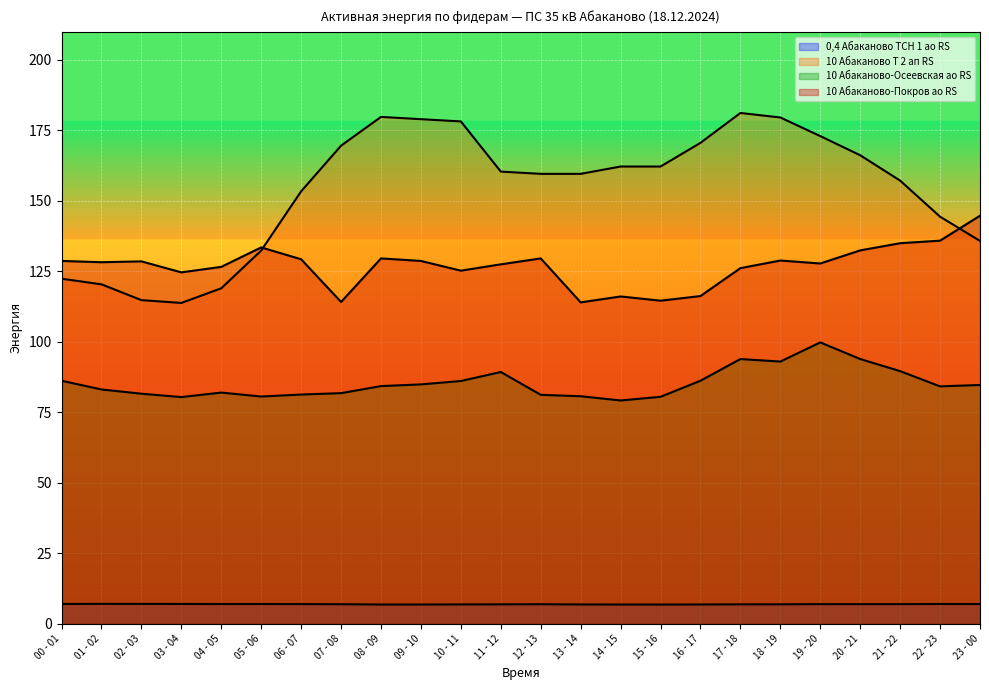

Reading left to right, extract all data points from this chart.

0,4 Абаканово ТСН 1 ао RS: 7.0	7.0	7.0	7.0	7.0	7.0	7.0	6.9	6.8	6.8	6.8	6.9	6.9	6.8	6.8	6.8	6.8	6.9	6.9	6.9	6.9	6.9	7.0	7.0
10 Абаканово Т 2 ап RS: 122.4	120.4	114.8	113.8	119.0	132.4	153.4	169.6	179.8	179.0	178.2	160.4	159.6	159.6	162.2	162.2	170.6	181.2	179.6	173.0	166.2	157.2	144.4	135.8
10 Абаканово-Осеевская ао RS: 86.2	83.1	81.6	80.4	82.0	80.6	81.3	81.8	84.3	84.9	86.1	89.3	81.2	80.7	79.2	80.5	86.2	93.9	93.0	99.8	93.9	89.6	84.2	84.7
10 Абаканово-Покров ао RS: 128.7	128.2	128.6	124.7	126.6	133.5	129.3	114.2	129.6	128.7	125.2	127.5	129.6	114.0	116.1	114.6	116.2	126.2	128.8	127.8	132.4	135.0	135.9	144.8